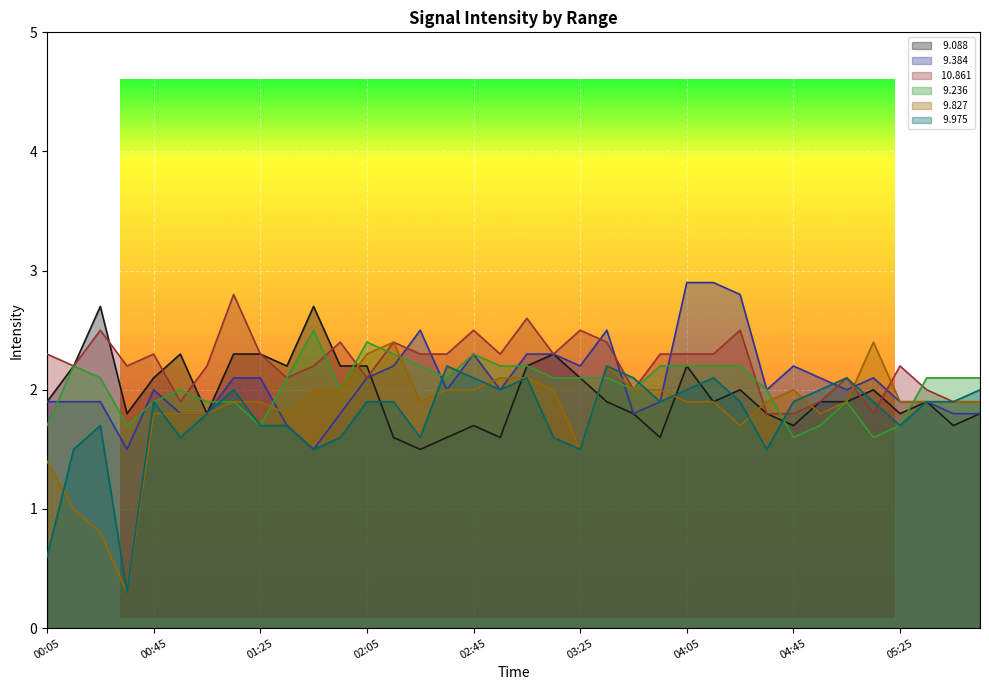

Between 00:15 and 02:35, which is larger?

00:15